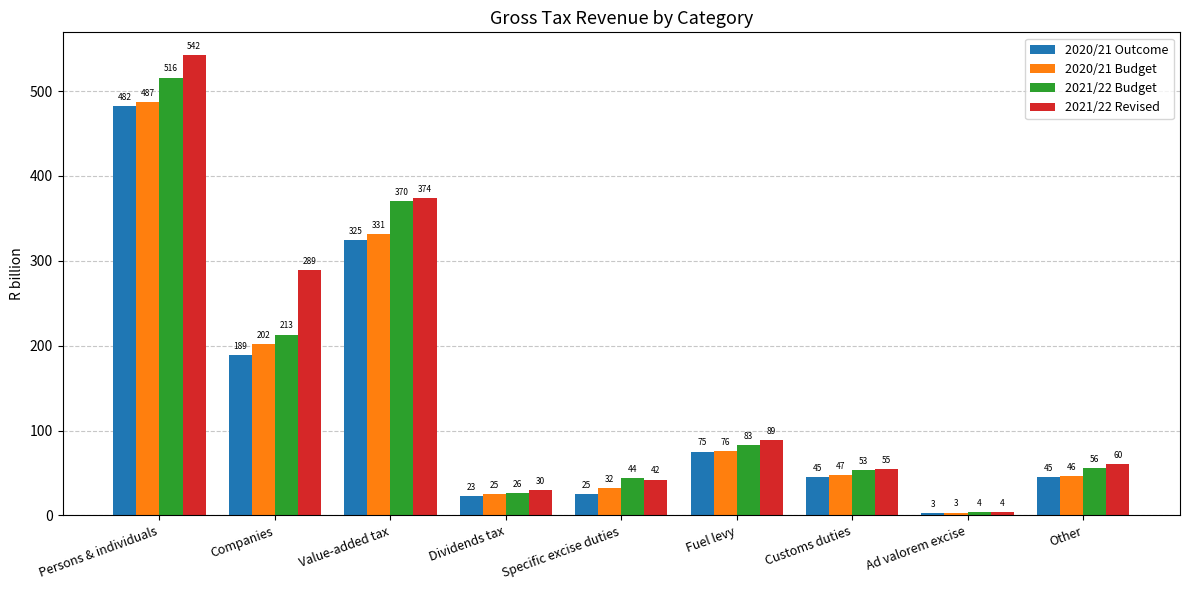

At which category is the sum across all series the highest?

Persons & individuals